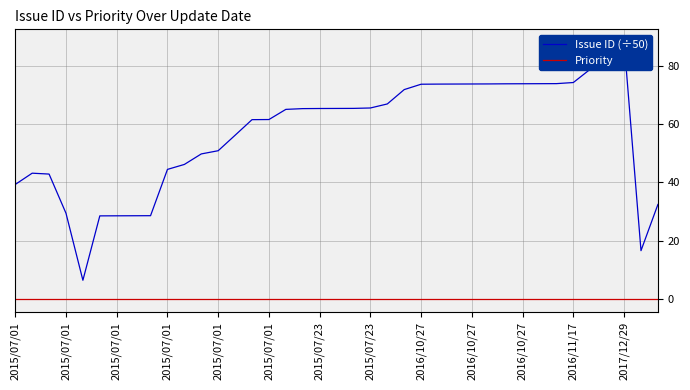

Which series has the largest range (max minus min)?

Issue ID (÷50)